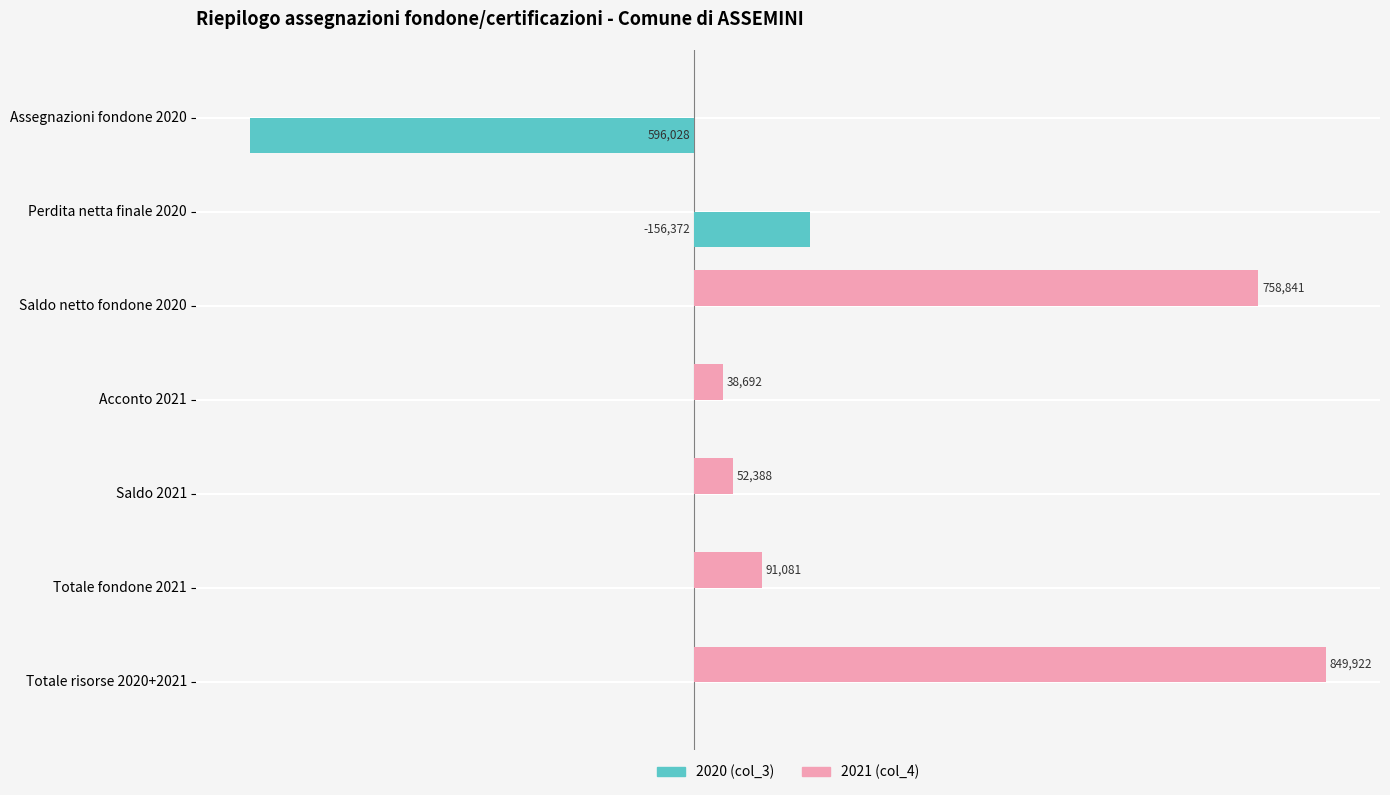

At which category is the sum across all series the highest?

Totale risorse 2020+2021